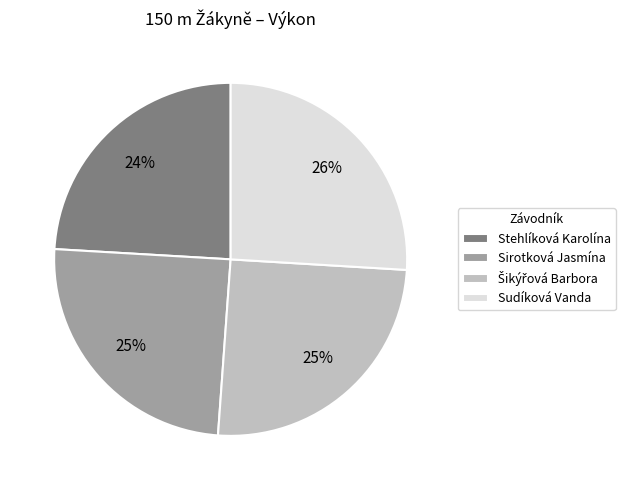

Do Stehlíková Karolína and Sirotková Jasmína together represent more than half of the pie?

No